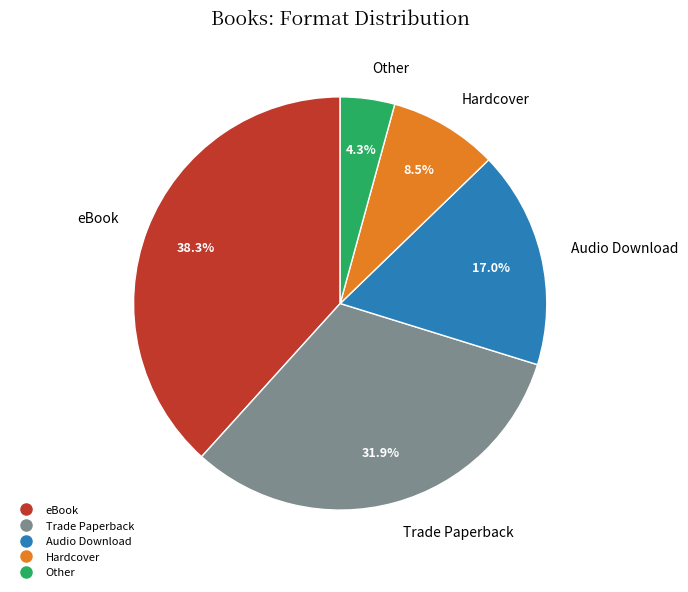

How many segments does this pie chart have?

5